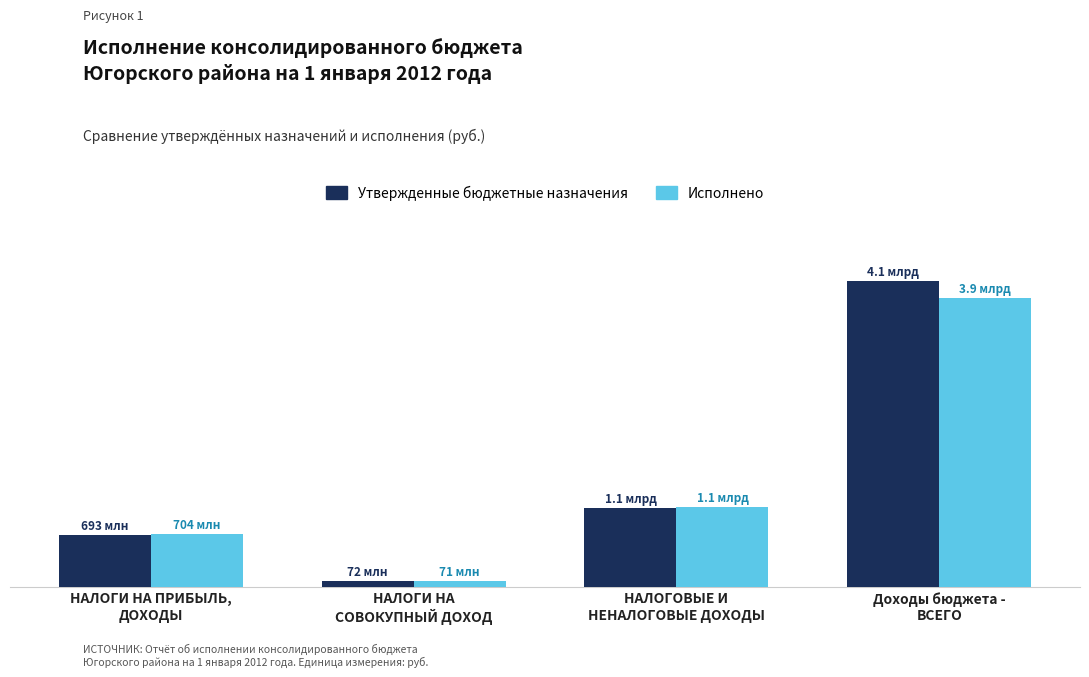

Reading left to right, list all the values displayed in this chart.

Утвержденные бюджетные назначения: 693295000.0	71794400.0	1050822100.0	4111128844.3
Исполнено: 703574601.1	71324047.3	1065191126.8	3890737089.4